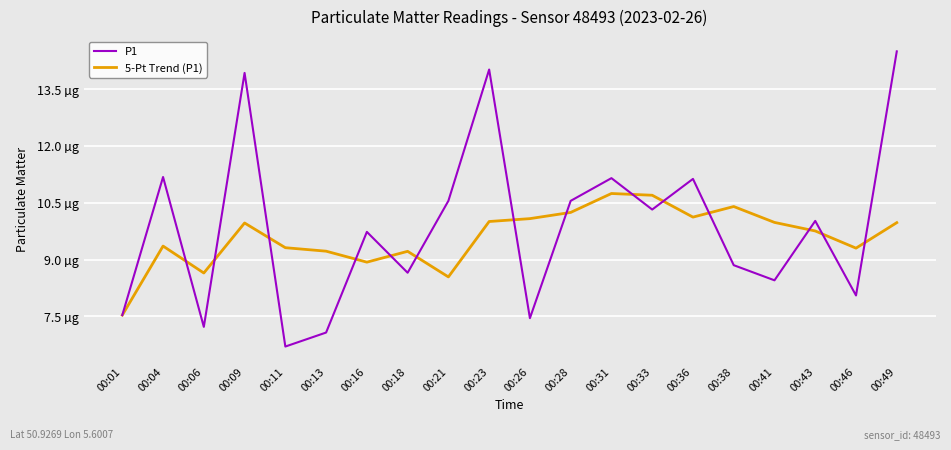

After their last crossing, which series has the higher values: P1 or 5-Pt Trend (P1)?

P1